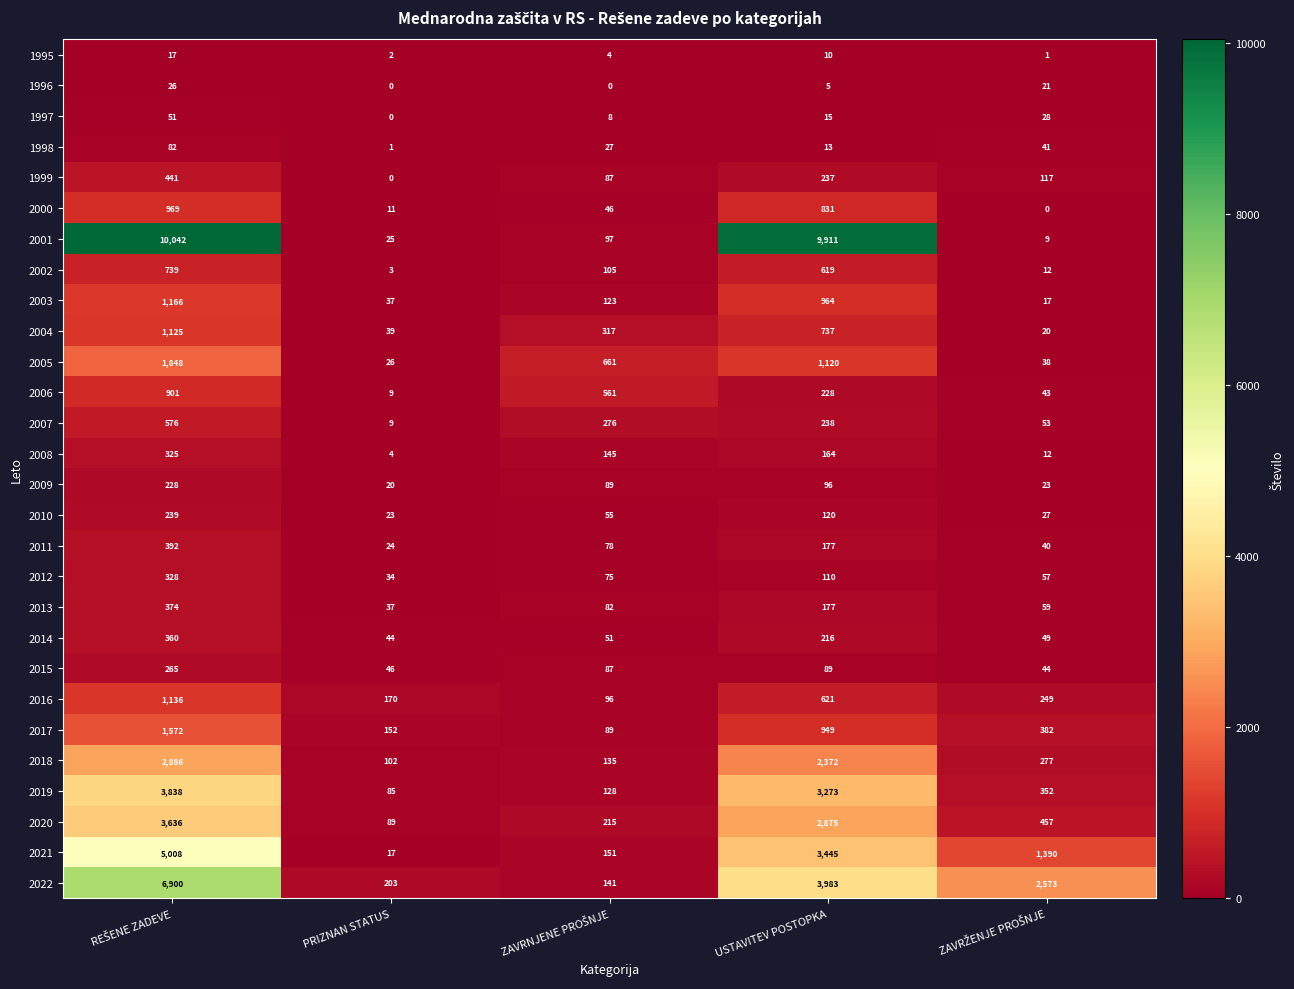

What value does the 2005 series have at PRIZNAN STATUS, to the nearest 50?

50